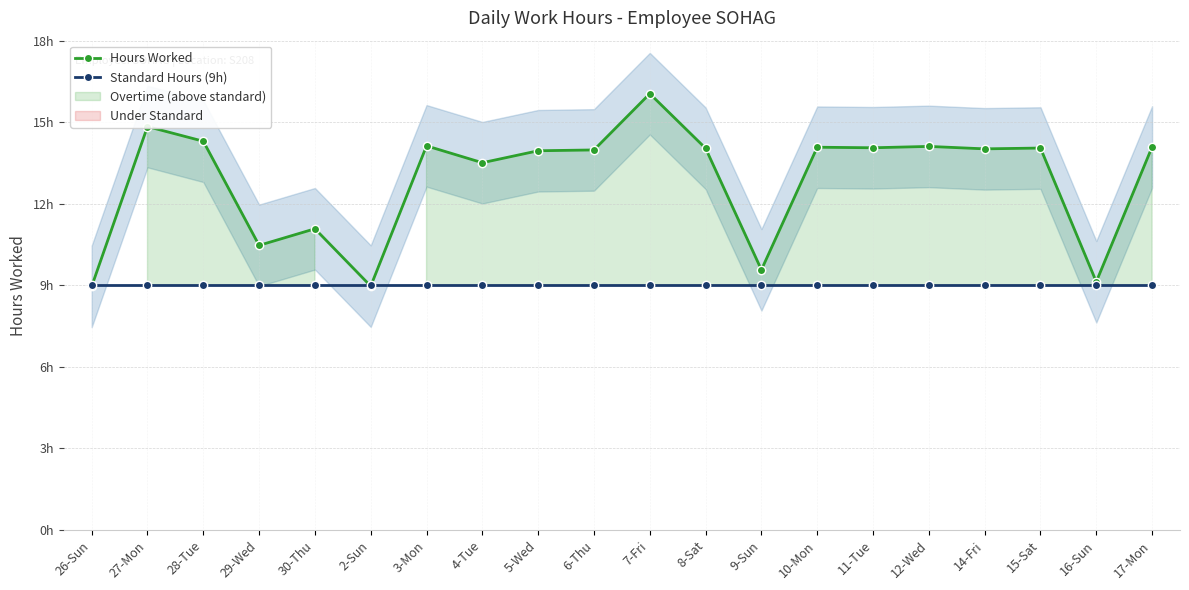

What is the sum of the Standard Hours (9h) values at 7-Fri and 30-Thu?

18.0